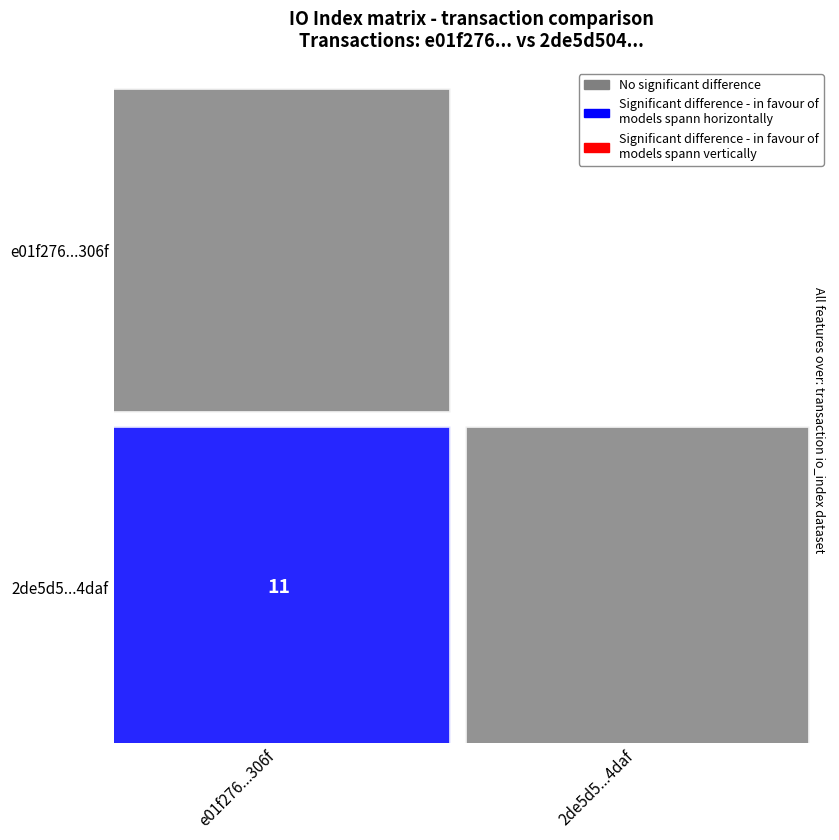

What is the sum of the 2de5d504e12ce90d19a3da1c3bf4aef7ff4ddaf values at io_index and direction?

12